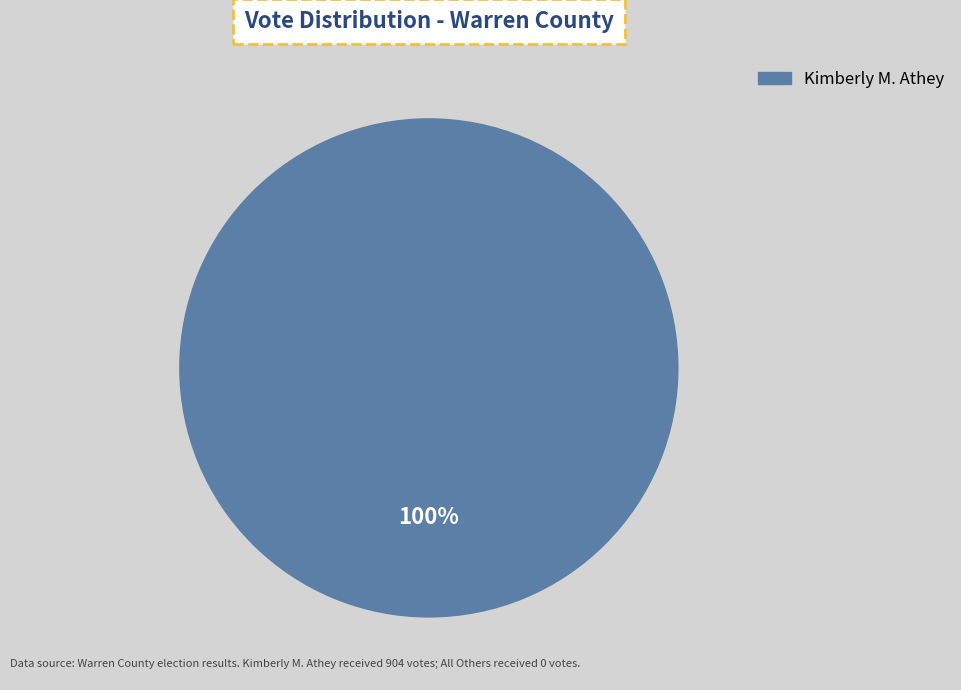

Count the number of slices in the pie.

1